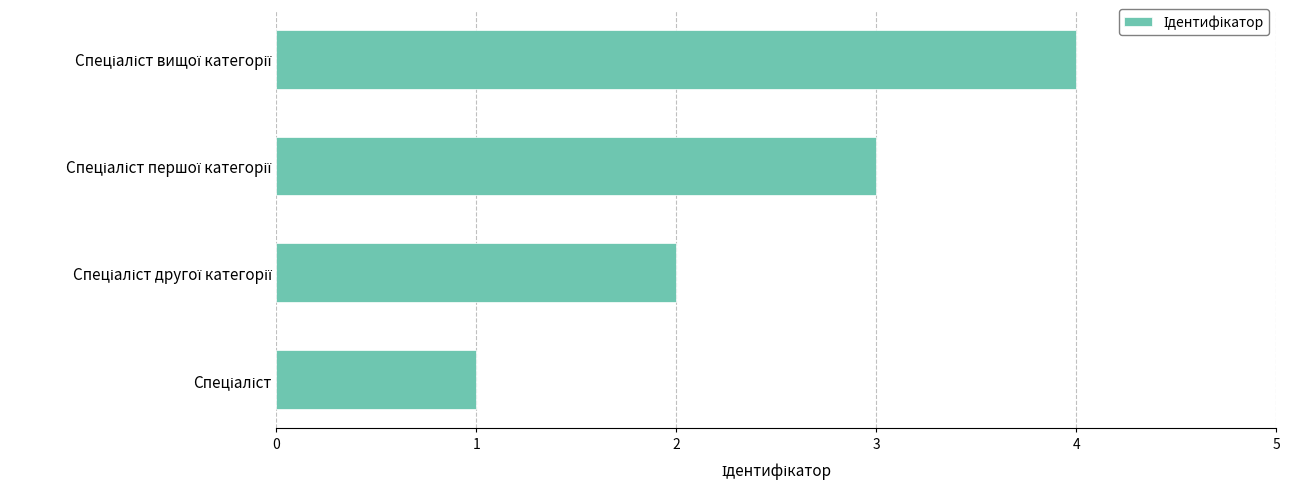

What is the maximum value shown in the chart?

4